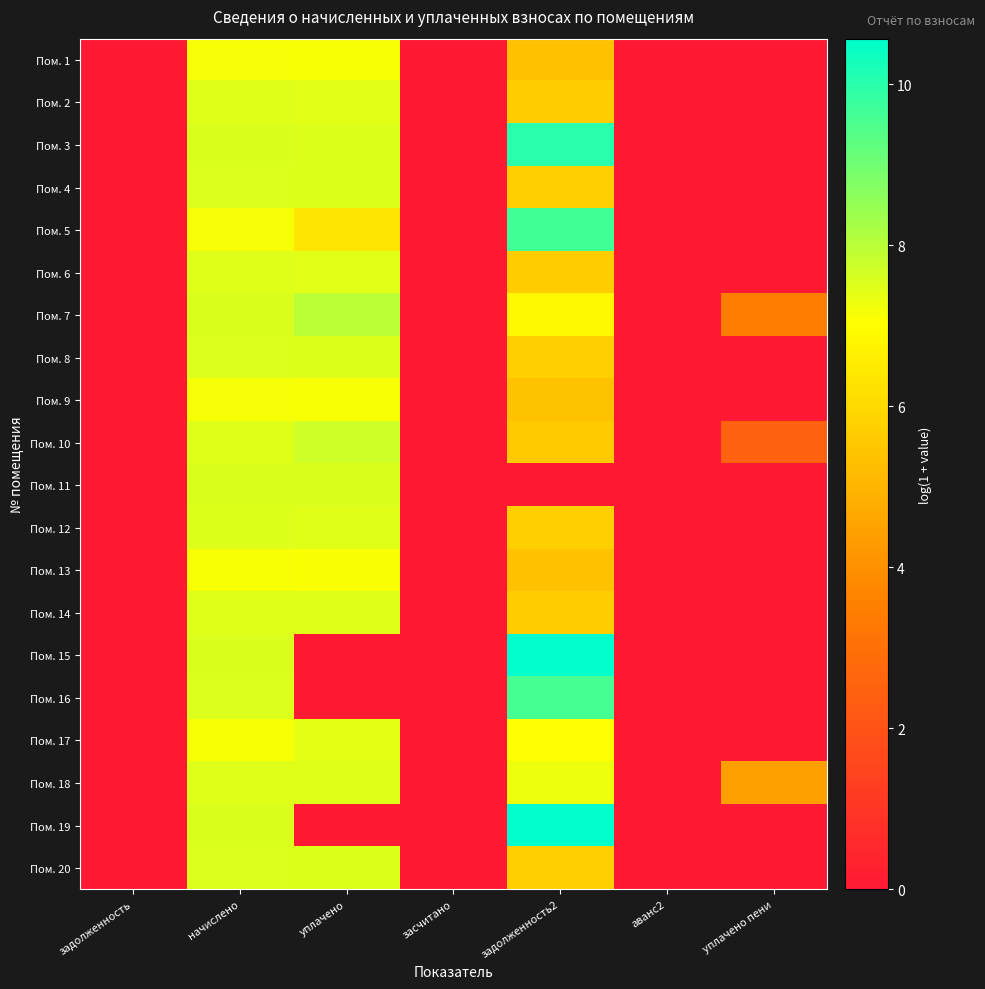

Rank the series by their maximum value, from lowest to highest.

Пом. 13, Пом. 1, Пом. 9, Пом. 17, Пом. 6, Пом. 2, Пом. 14, Пом. 18, Пом. 12, Пом. 4, Пом. 20, Пом. 8, Пом. 11, Пом. 10, Пом. 7, Пом. 16, Пом. 5, Пом. 3, Пом. 15, Пом. 19